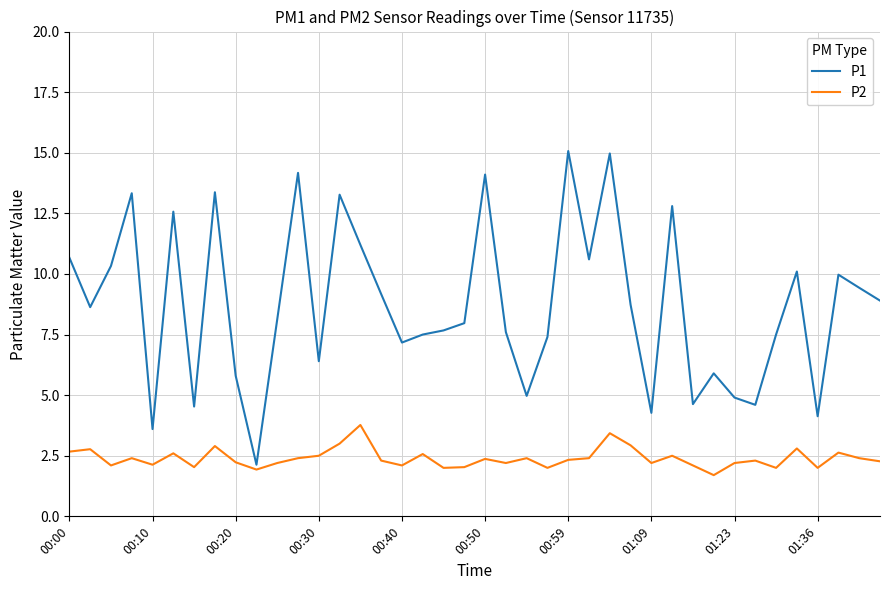

At how many categories does at least one series exceed 6?

29